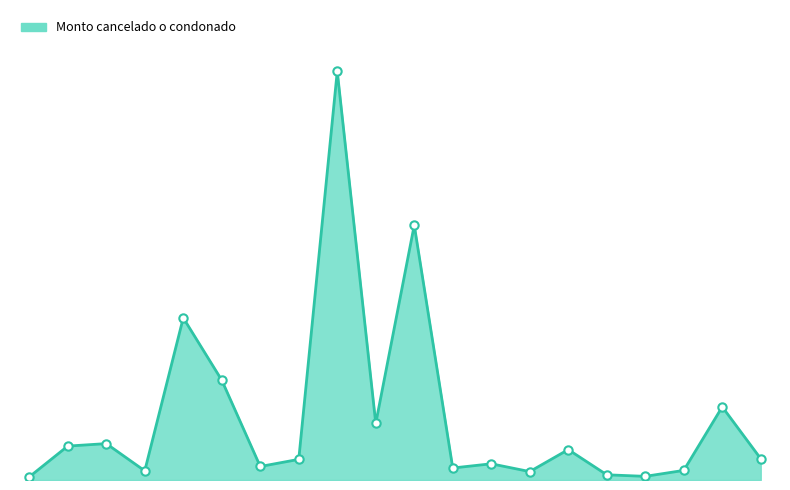

Is this an area chart (filled region under the line)?

Yes